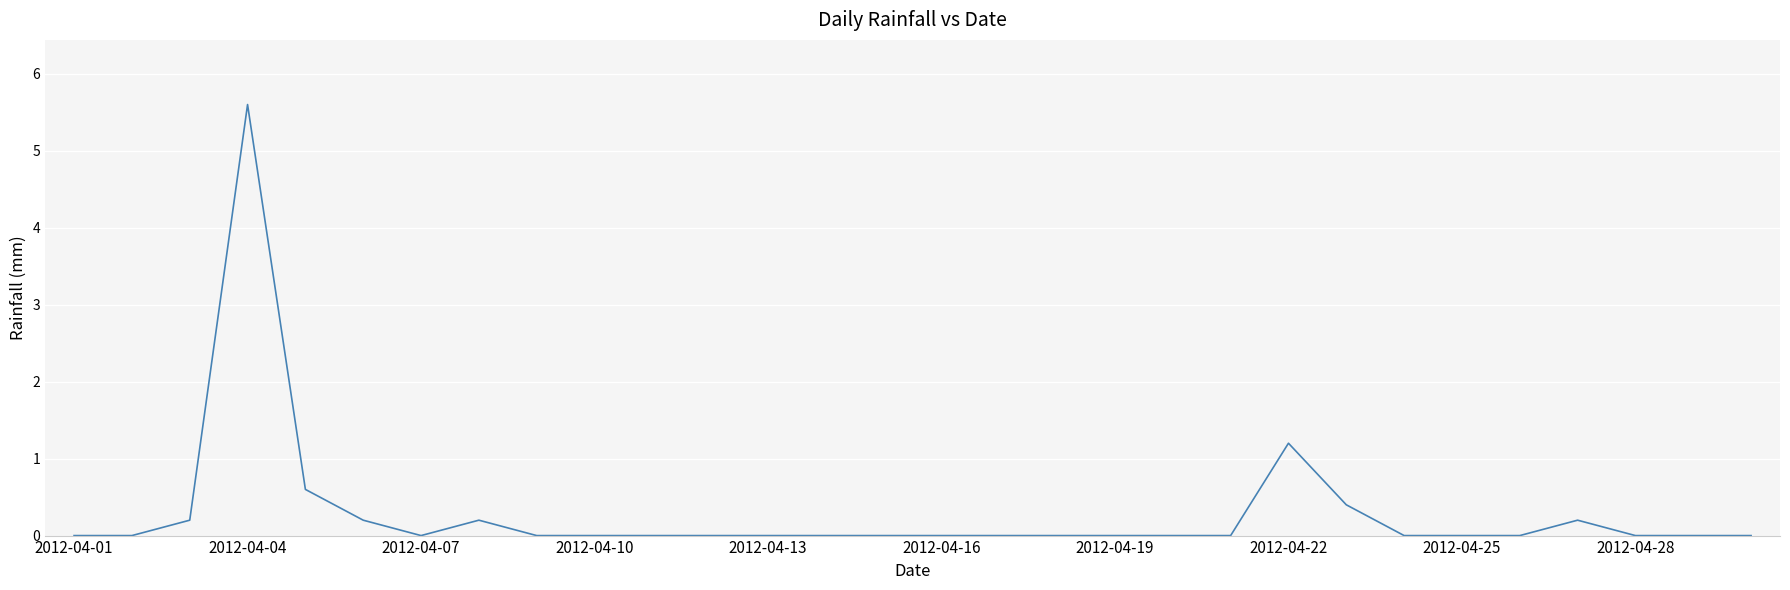

What is the maximum value shown in the chart?

5.6